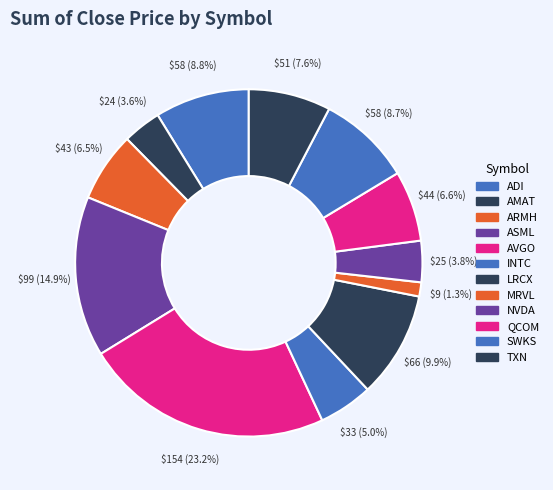

What is the ratio of the value at QCOM to the value at ARMH?

1.0